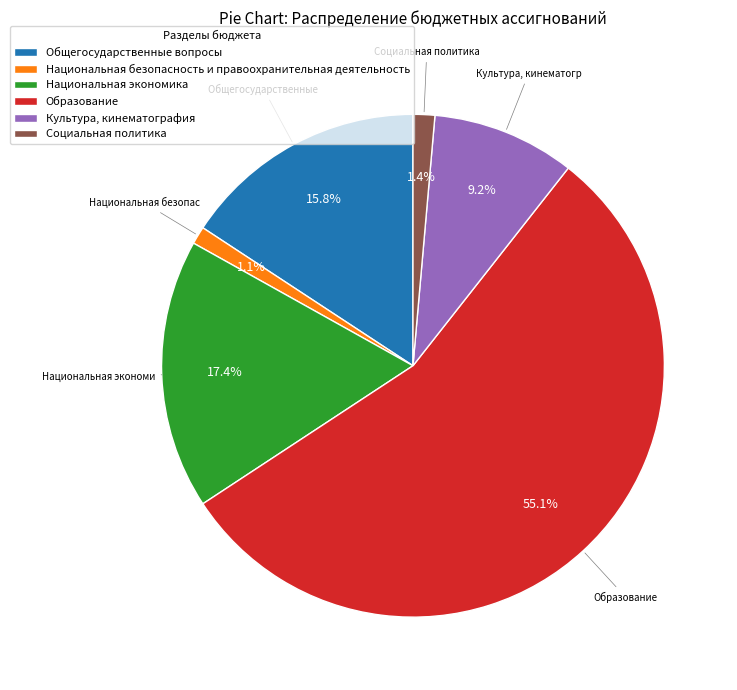

The Общегосударственные вопросы slice represents 16% of the pie. True or false?

True